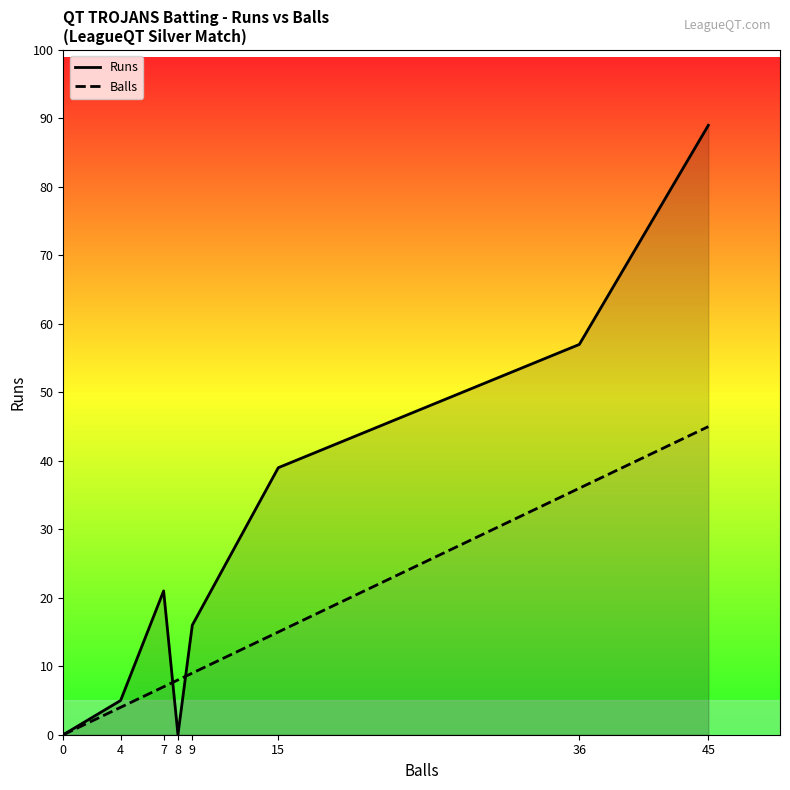

Does the chart display data point markers on the line(s)?

No